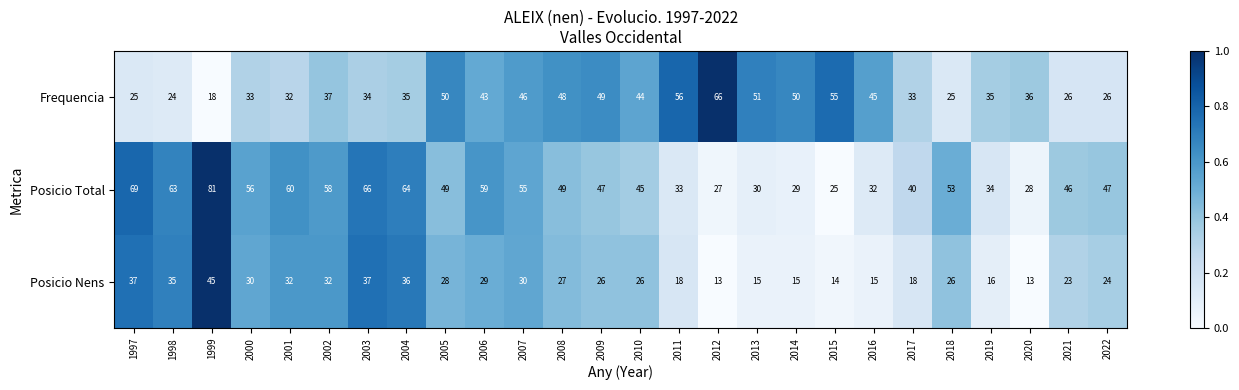

At which label does Frequencia reach its minimum?

1999